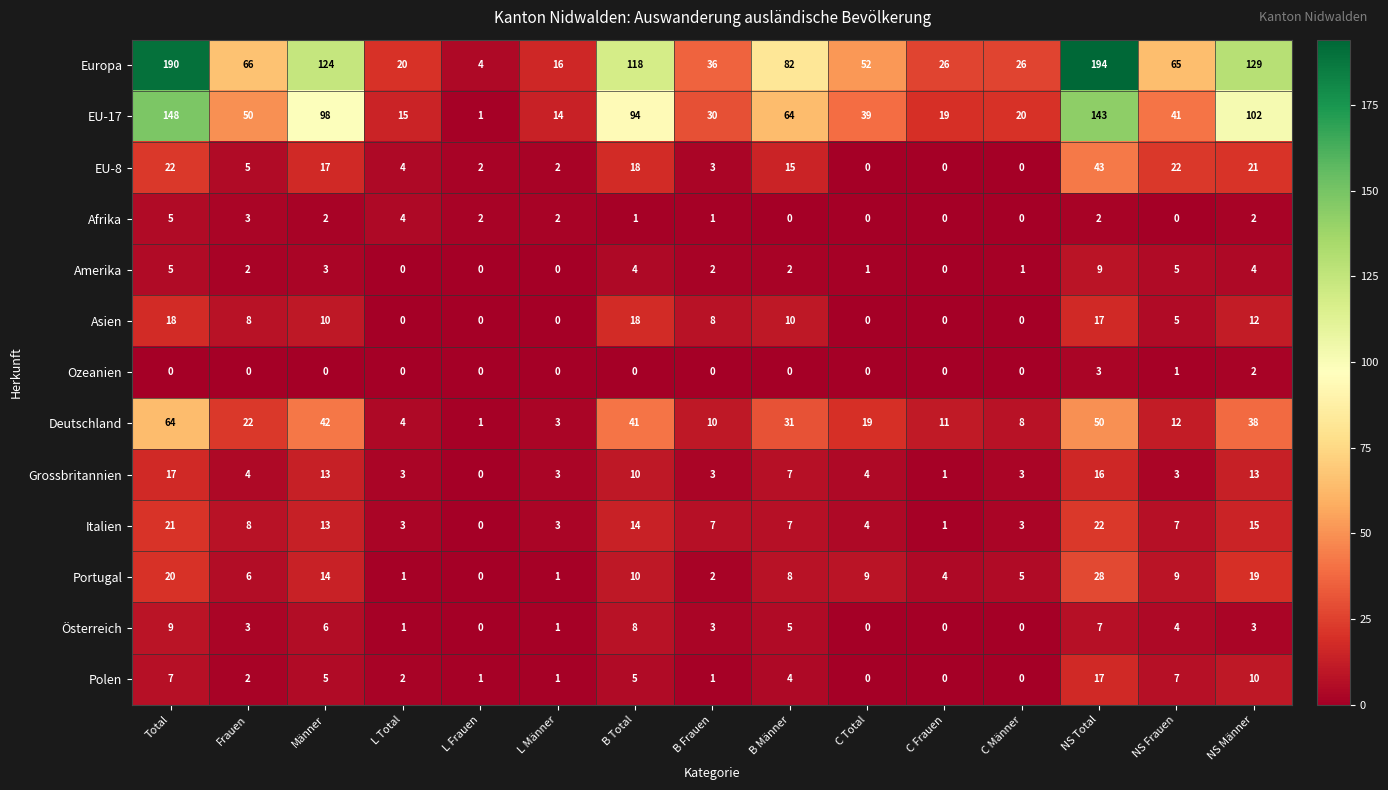

What is the maximum value shown in the chart?

194